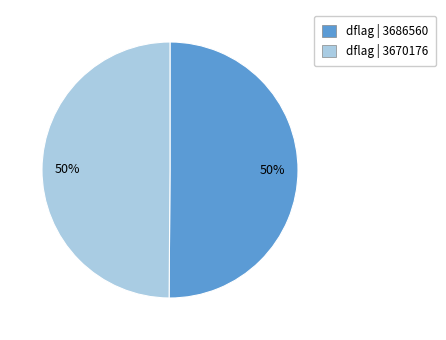

To the nearest percent, what is the average slice percentage?

50%